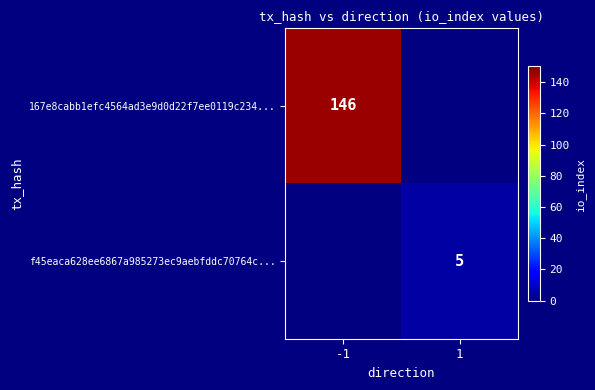

Which has a higher value, 1 or -1?

-1